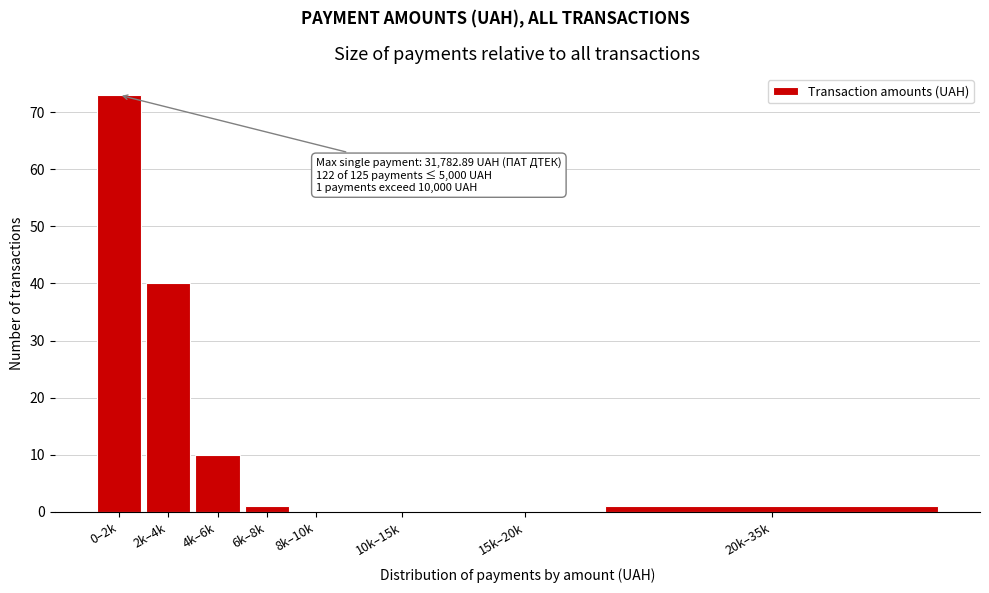

Reading left to right, list all the values displayed in this chart.

0–2k=73	2k–4k=40	4k–6k=10	6k–8k=1	8k–10k=0	10k–15k=0	15k–20k=0	20k–35k=1